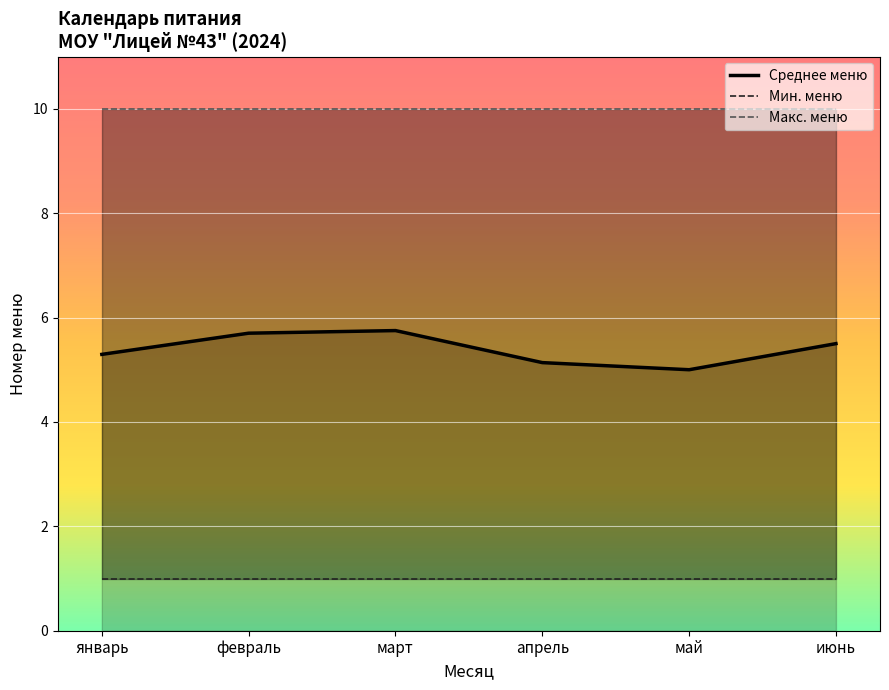

Reading left to right, list all the values displayed in this chart.

Среднее меню: 5.3	5.7	5.8	5.1	5.0	5.5
Мин. меню: 1.0	1.0	1.0	1.0	1.0	1.0
Макс. меню: 10.0	10.0	10.0	10.0	10.0	10.0